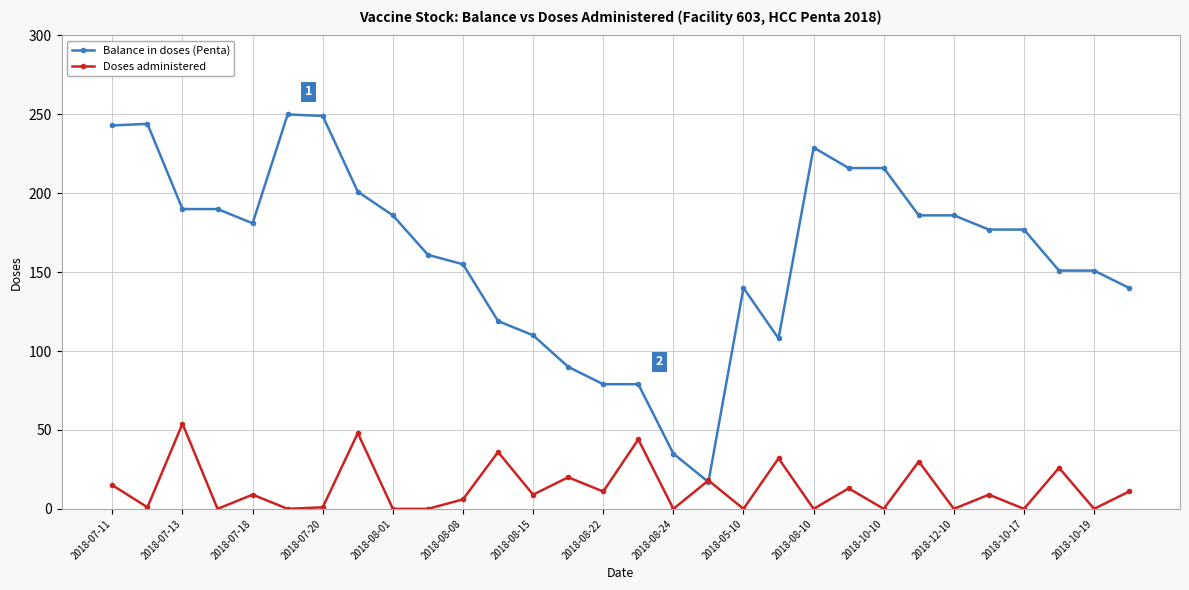

How many interior local peaks does the Doses administered series have?

12